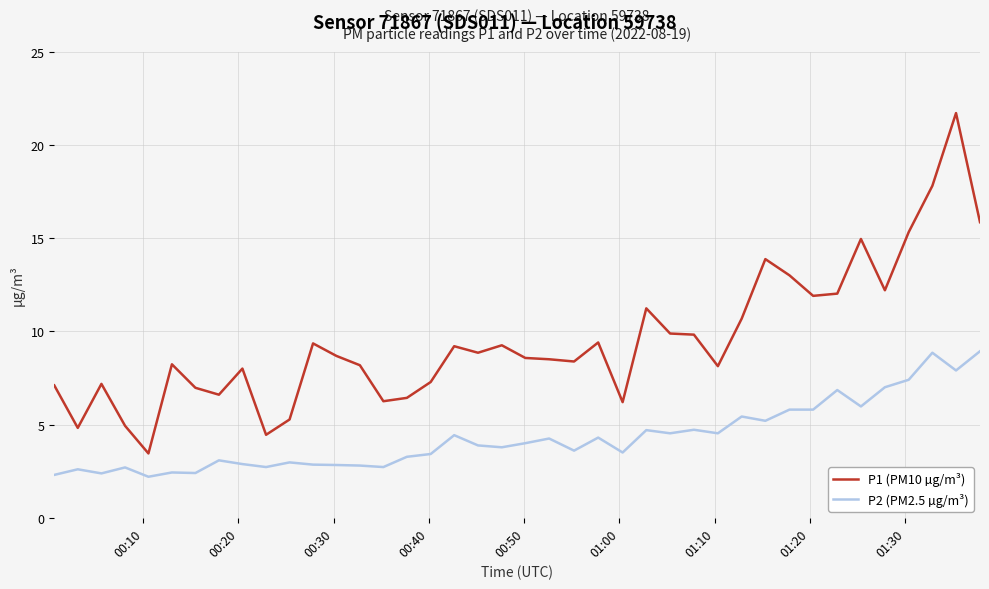

What is the maximum value shown in the chart?

21.7